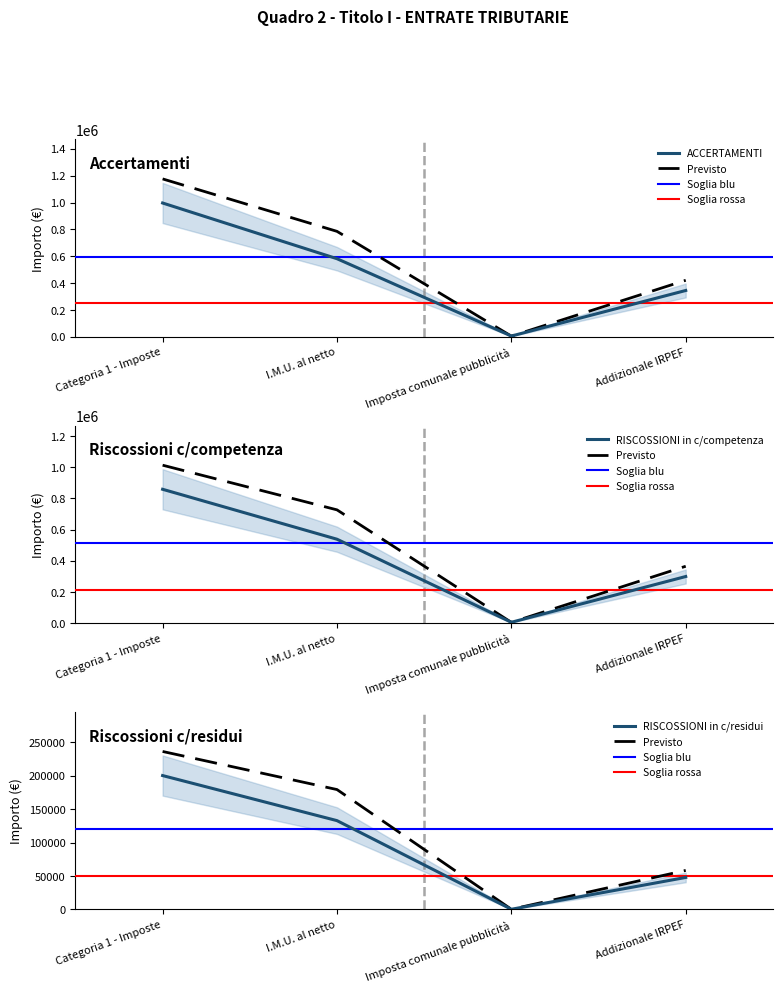

At which category is the sum across all series the highest?

Categoria 1 - Imposte